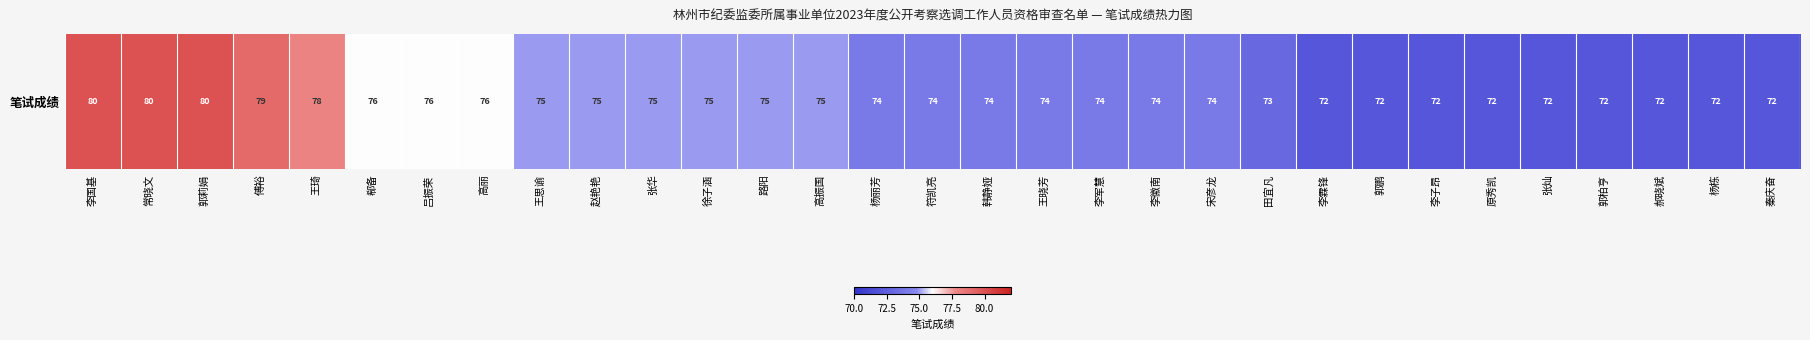

How many values exceed 74?

14